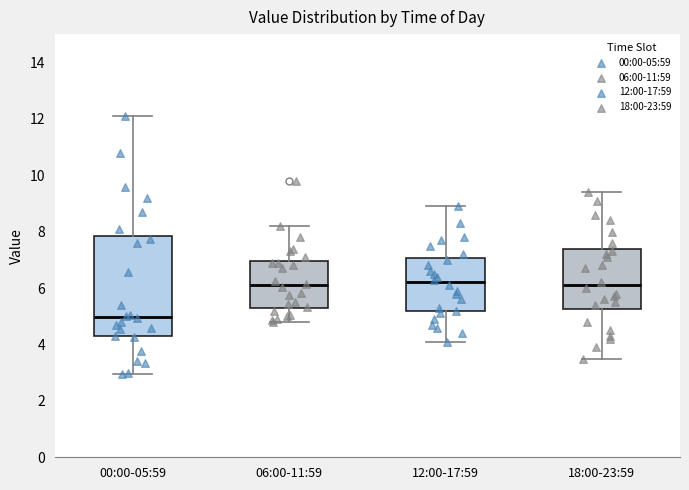

Reading left to right, read every box against the y-axis: the position of its median line, the range the box covers, and the ends of its whiskers. The values are not printed on the chart, so give them approximately, as read against the axis.

00:00-05:59: median 5.0, box 4.2 to 7.8, whiskers 3.0 to 12.2
06:00-11:59: median 6.0, box 5.2 to 7.0, whiskers 4.8 to 8.2
12:00-17:59: median 6.2, box 5.2 to 7.0, whiskers 4.2 to 9.0
18:00-23:59: median 6.2, box 5.2 to 7.4, whiskers 3.6 to 9.4